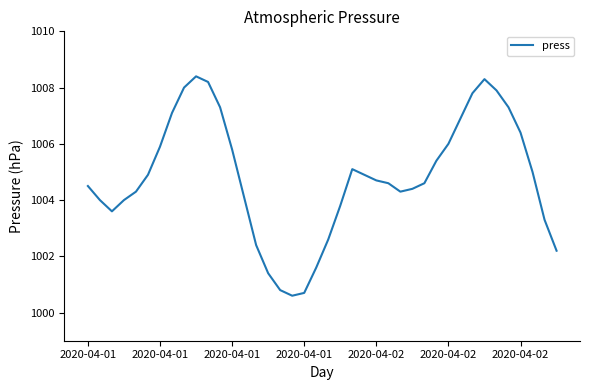

How many lines are shown in the chart?

1